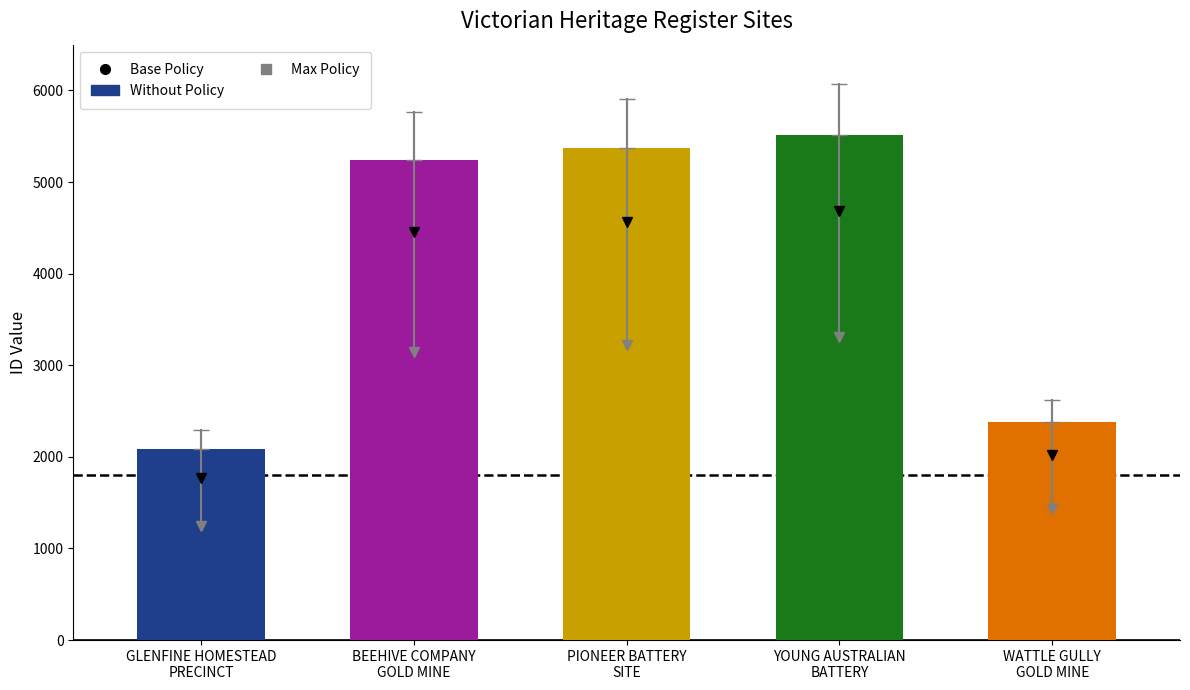

Which category has the lowest value across all series?

GLENFINE HOMESTEAD
PRECINCT